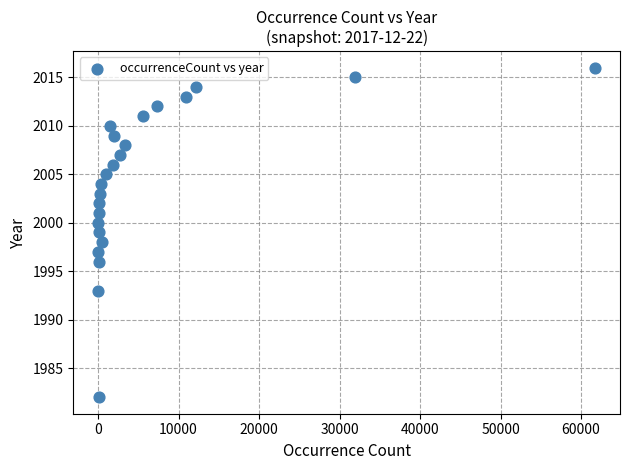

What is the range of X values (max minus min)?

61749